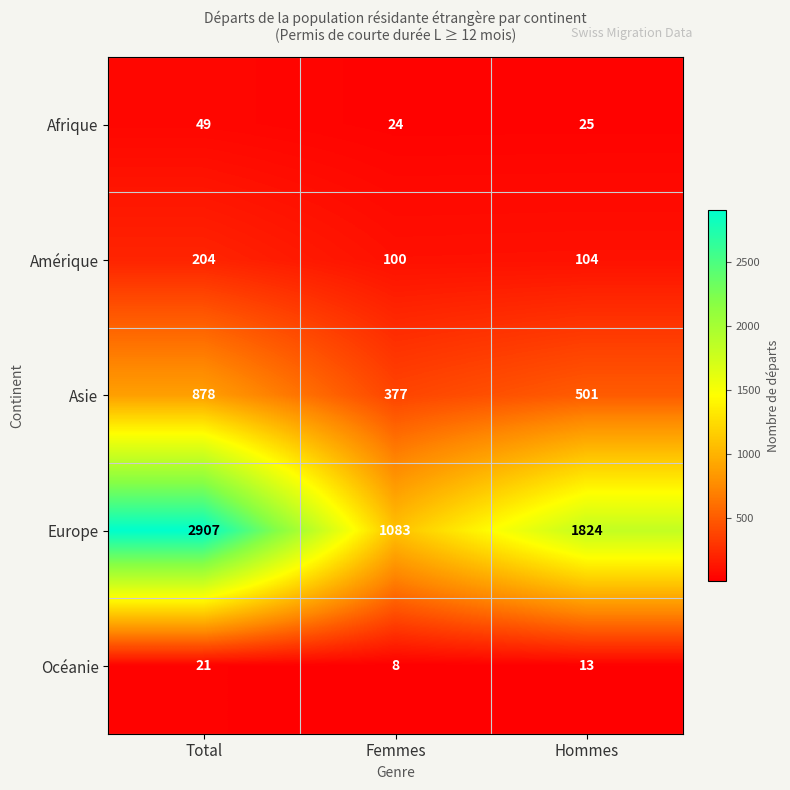

What is the minimum value shown in the chart?

8